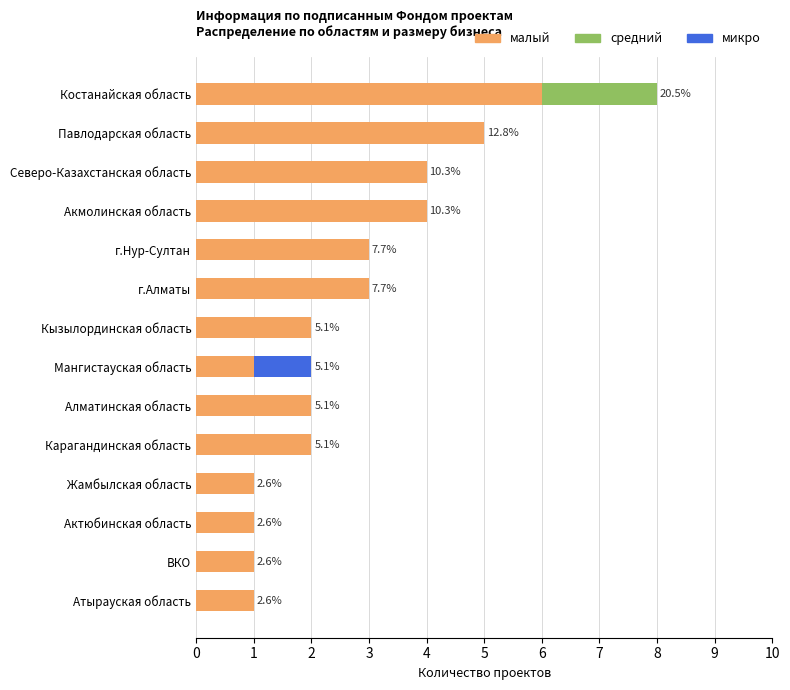

The value of малый at Карагандинская область is 3. True or false?

False